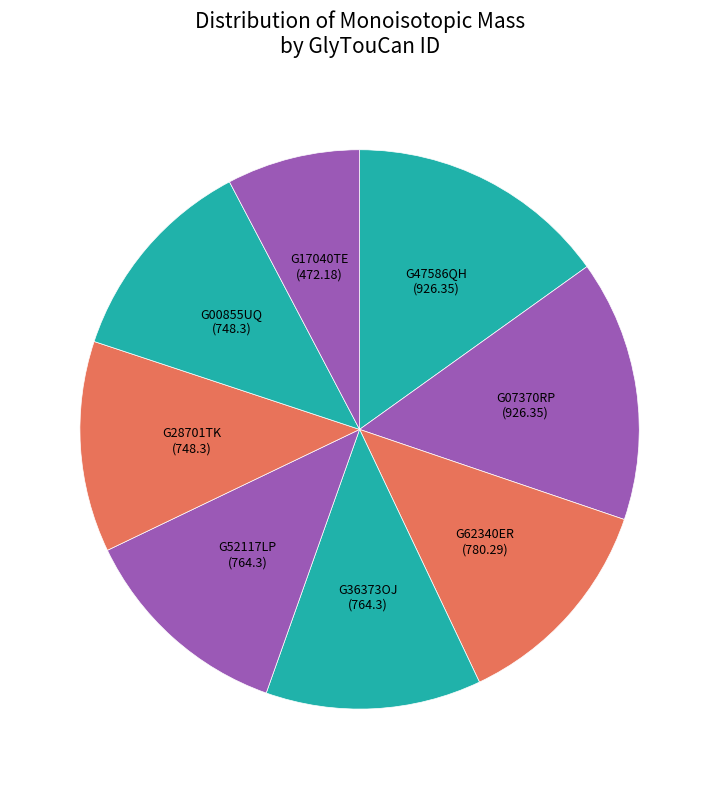

What is the ratio of the value at G52117LP to the value at G00855UQ?

1.0